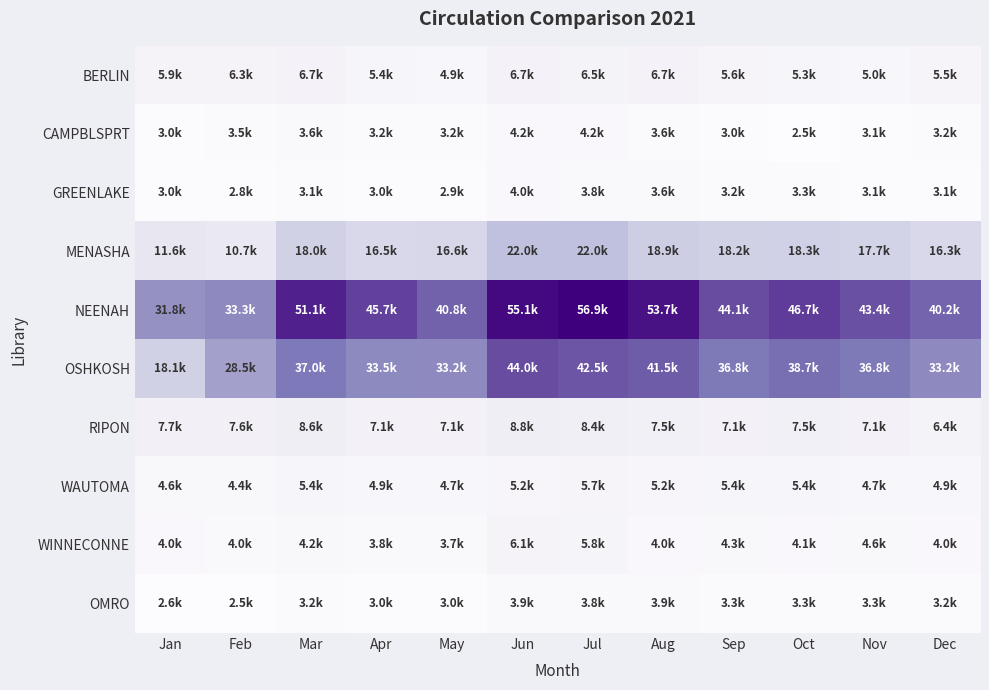

How many distinct data groups are displayed?

10